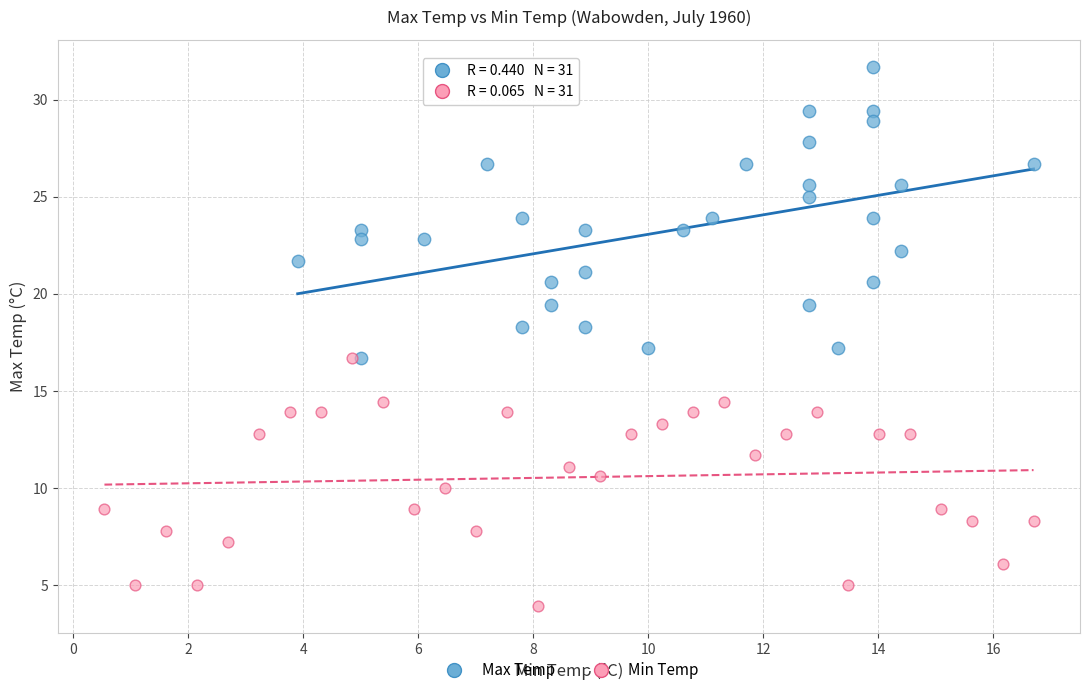

What are all the series names shown in the legend?

Max Temp, Min Temp